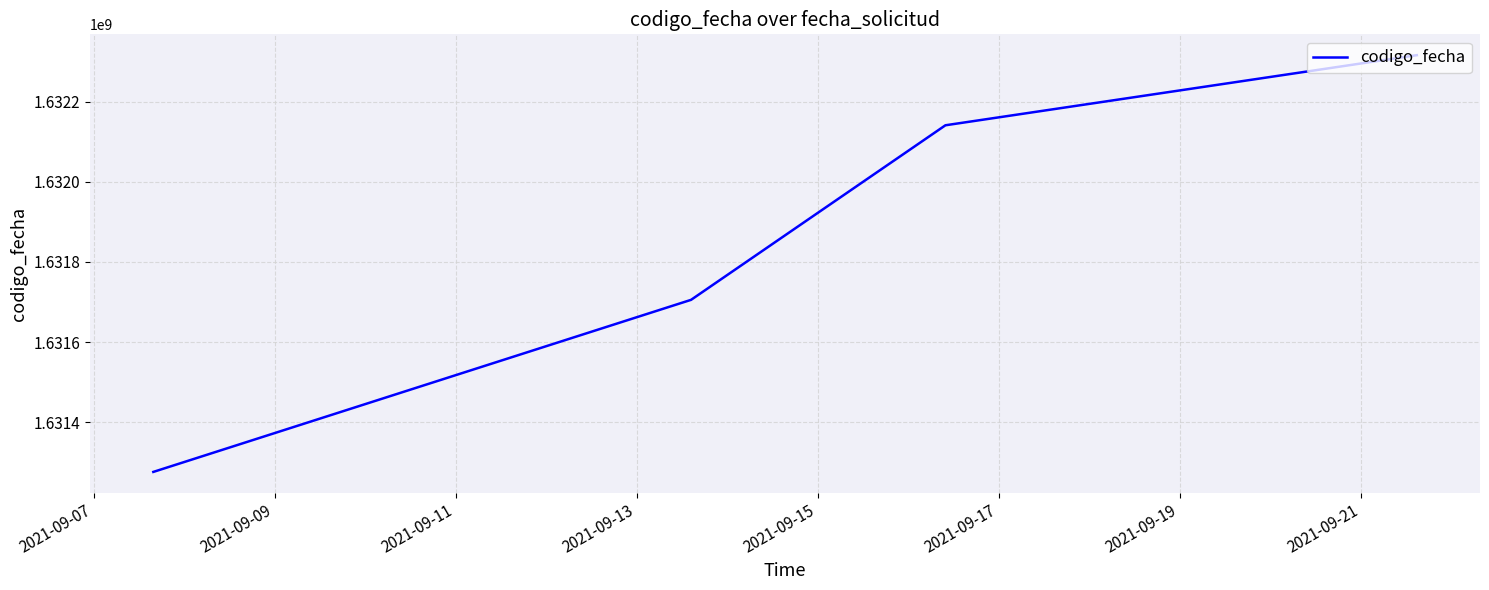

What is the maximum value shown in the chart?

1632315666